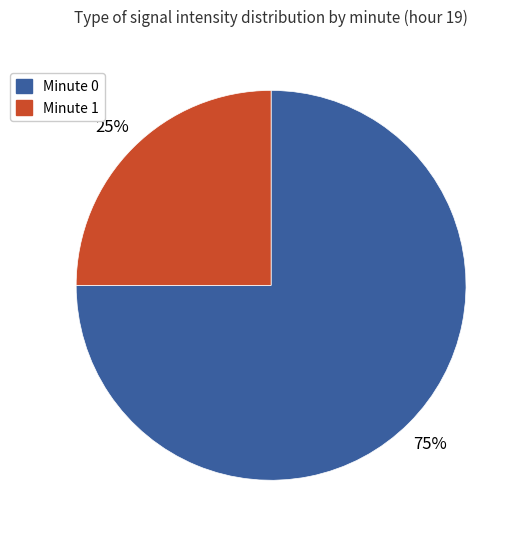

Does any single category account for the majority?

Yes